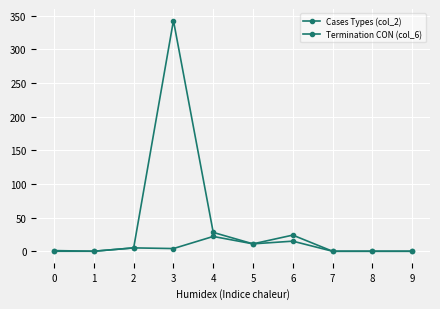

Where does the Termination CON (col_6) series first go above 4?

2